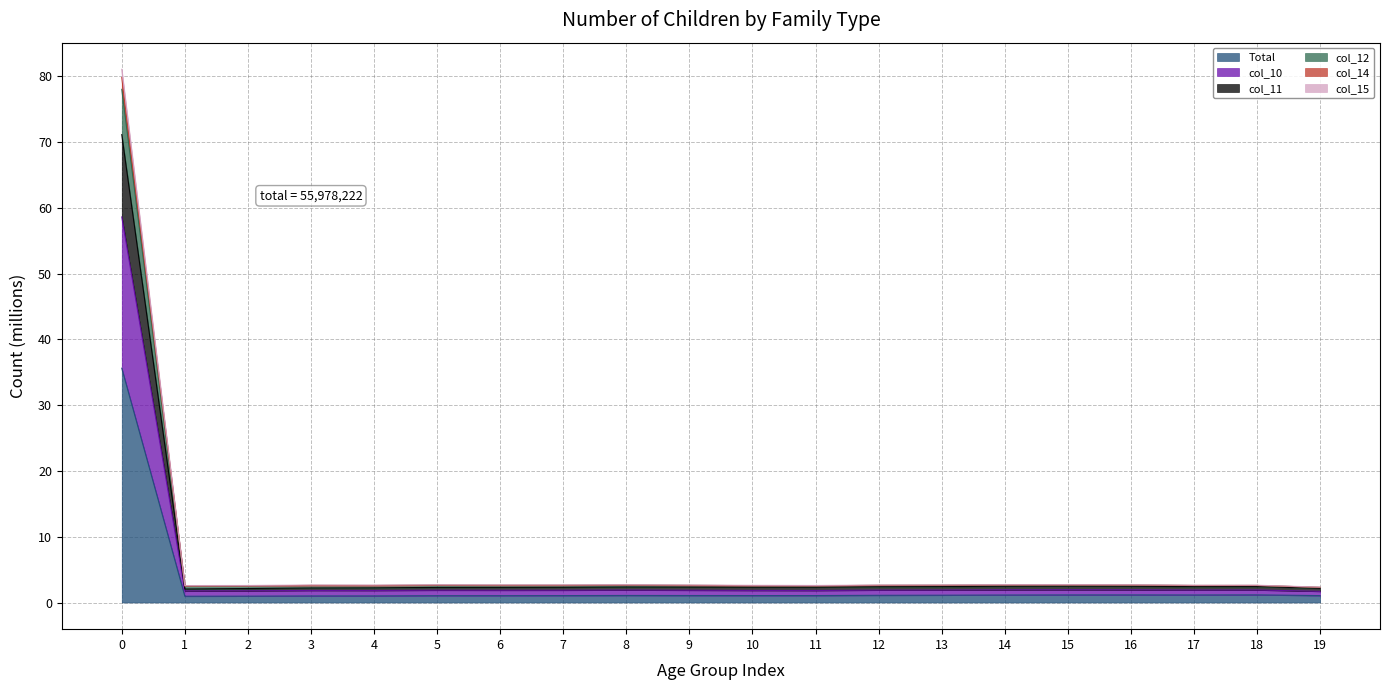

The value of col_14 at 3 is 2.6. True or false?

True